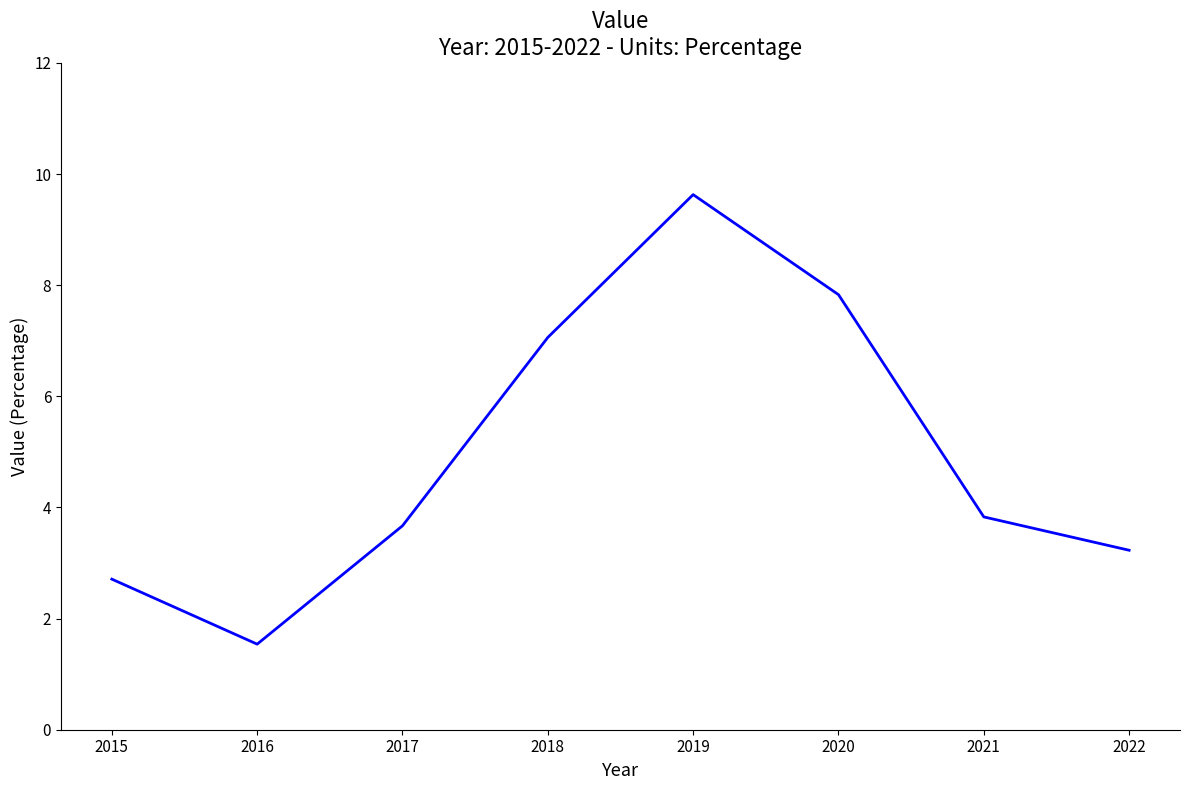

Rank the categories by value from highest to lowest.

2019, 2020, 2018, 2021, 2017, 2022, 2015, 2016